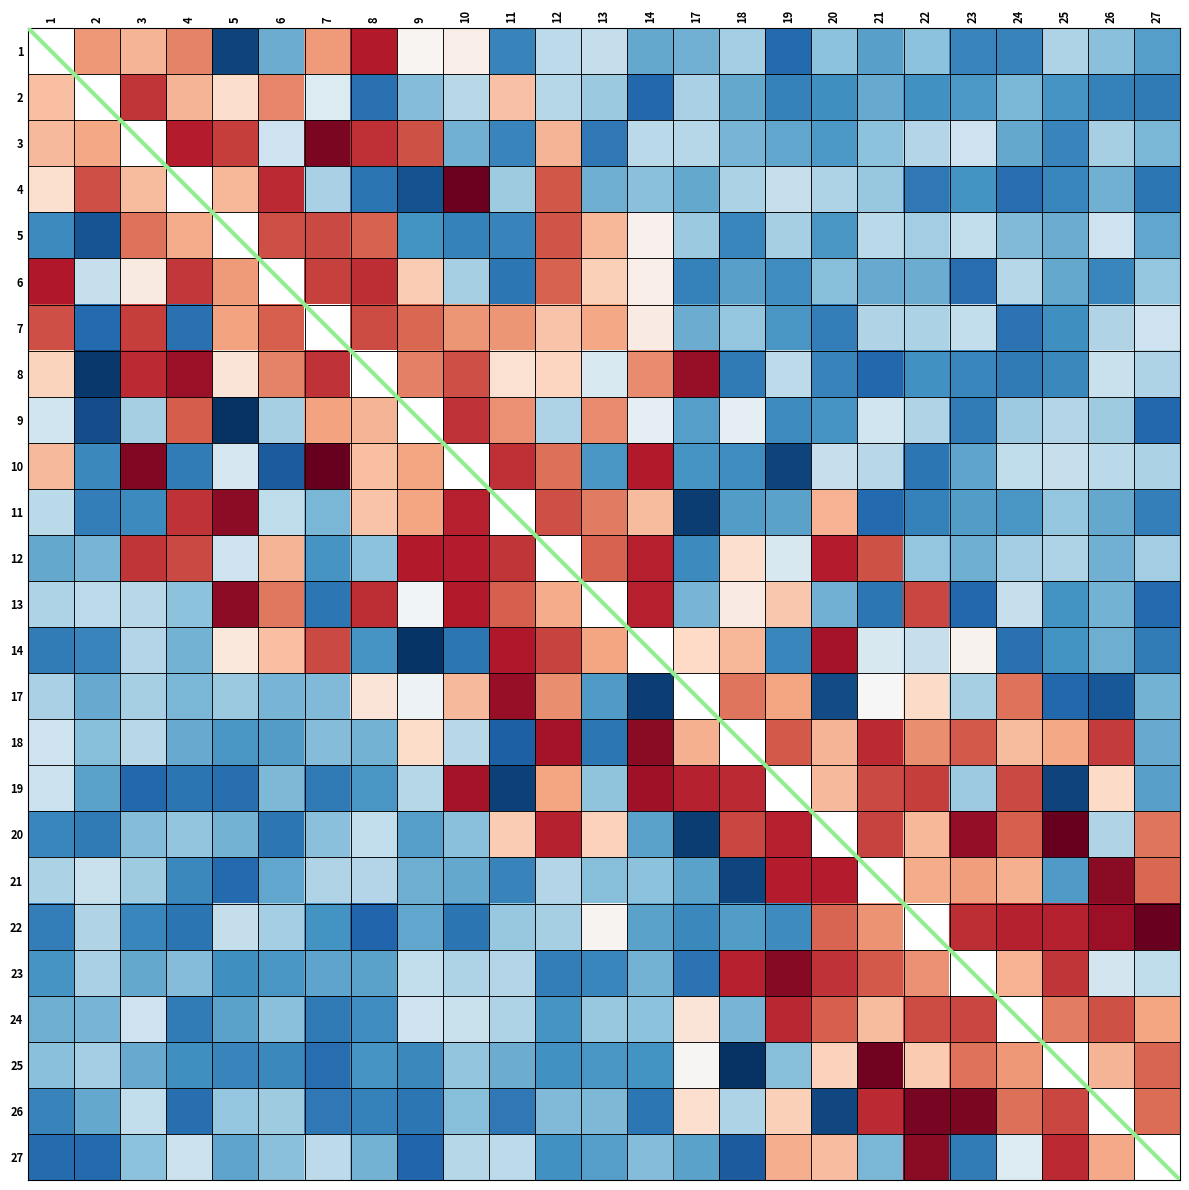

List the series in order of their overall mean, highest first.

1, 2, 3, 4, 5, 6, 7, 8, 9, 10, 11, 12, 13, 14, 17, 18, 19, 20, 21, 22, 23, 24, 25, 26, 27